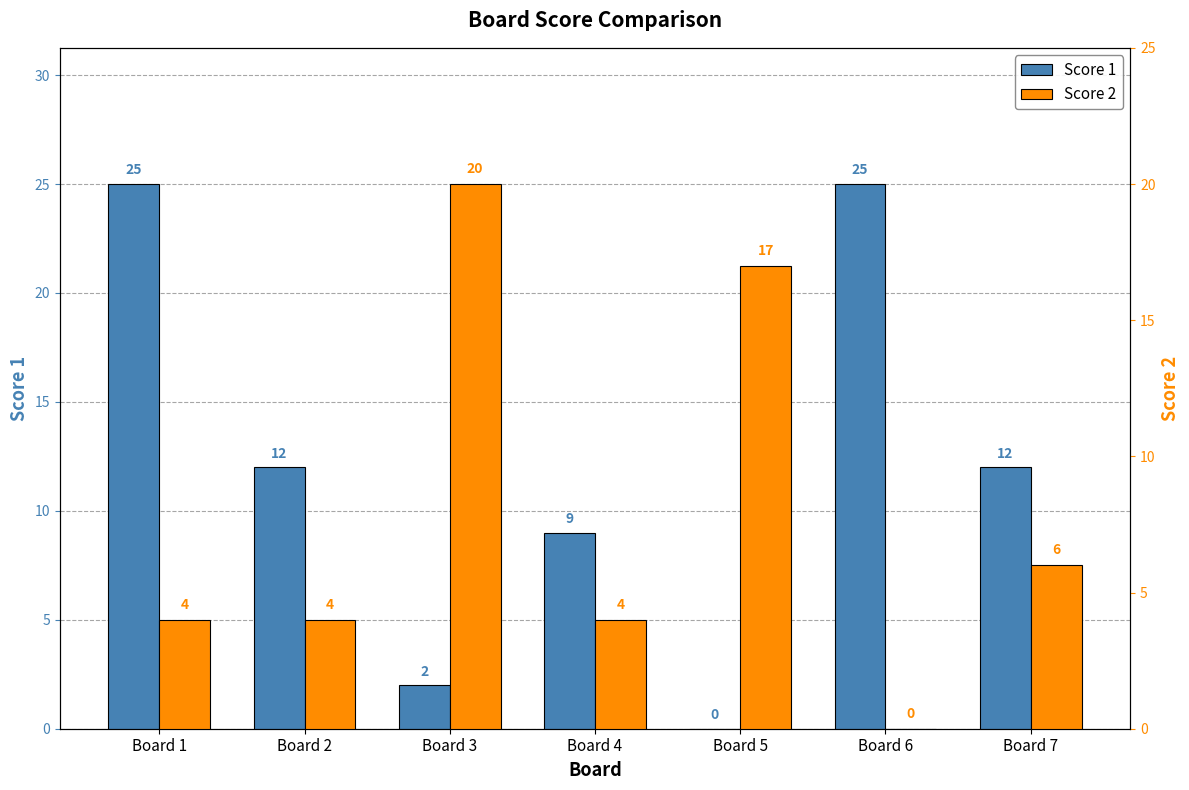

Between Board 3 and Board 1, which is larger?

Board 1